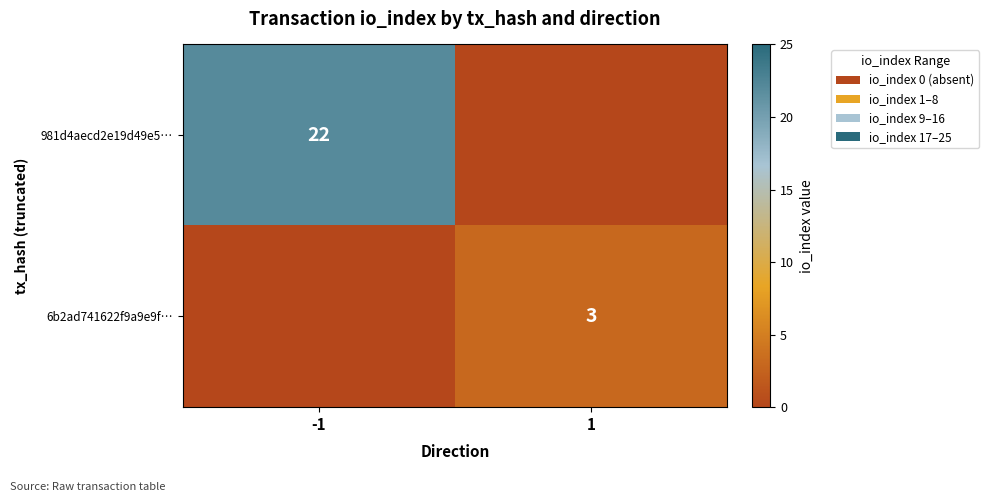

The 981d4aecd2e19d49e5… series shows 31 at -1. True or false?

False